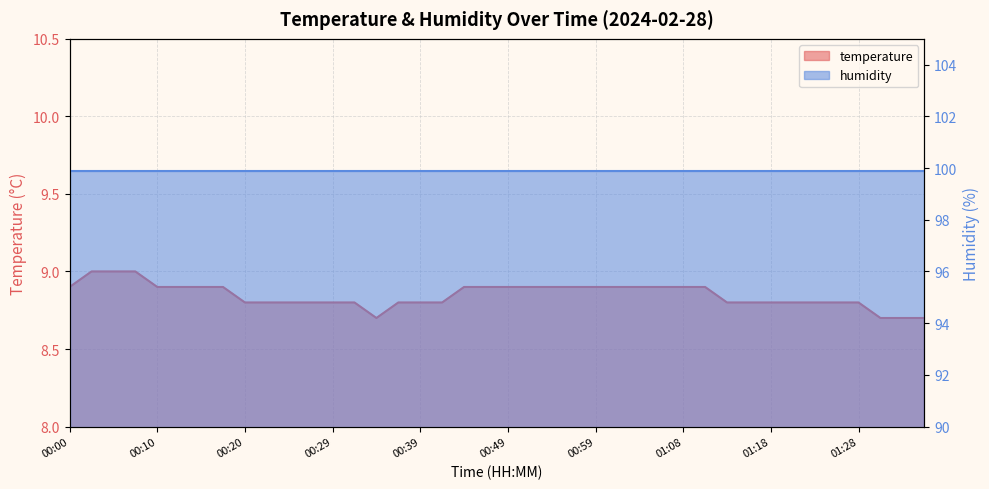

What is the difference between the maximum and minimum values?

0.3